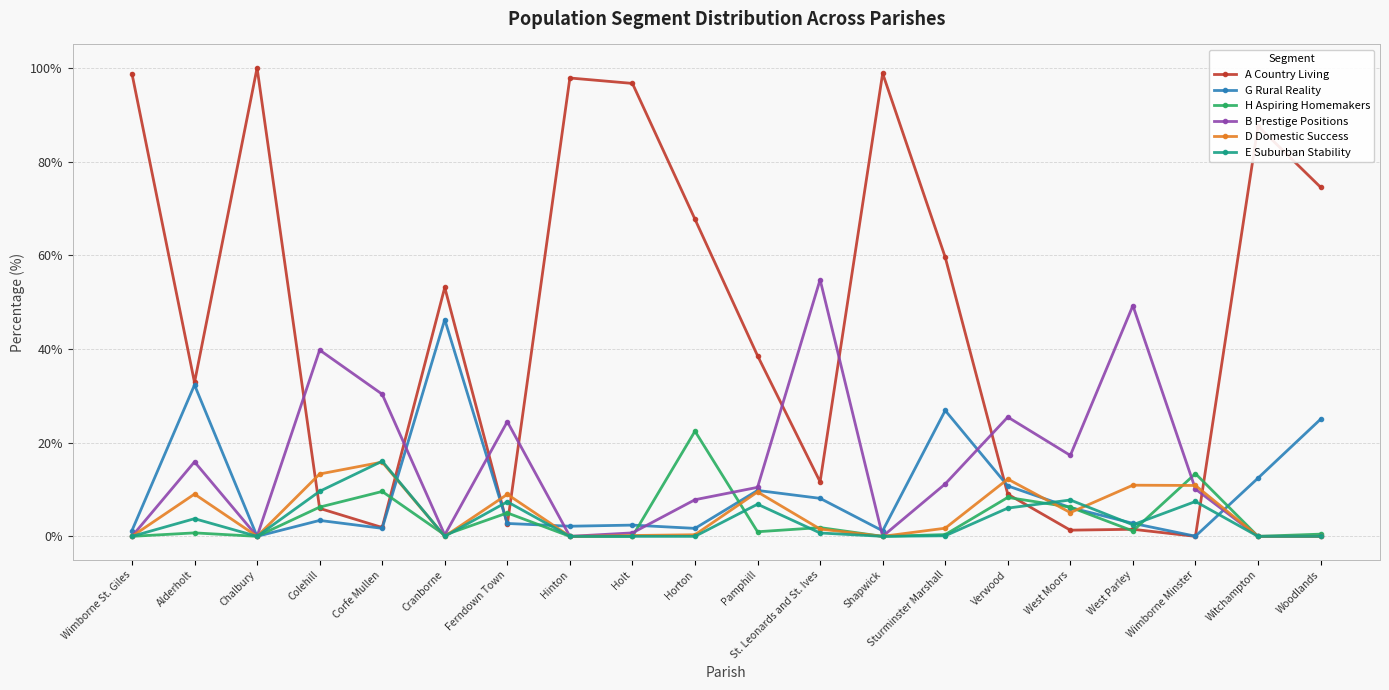

What is the label of the 14th point from the left?

Sturminster Marshall